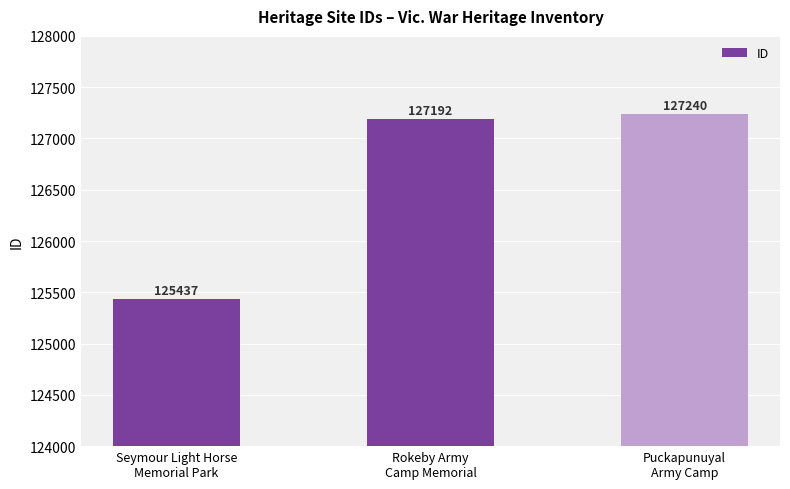

Which label corresponds to the largest value in the chart?

Puckapunuyal
Army Camp